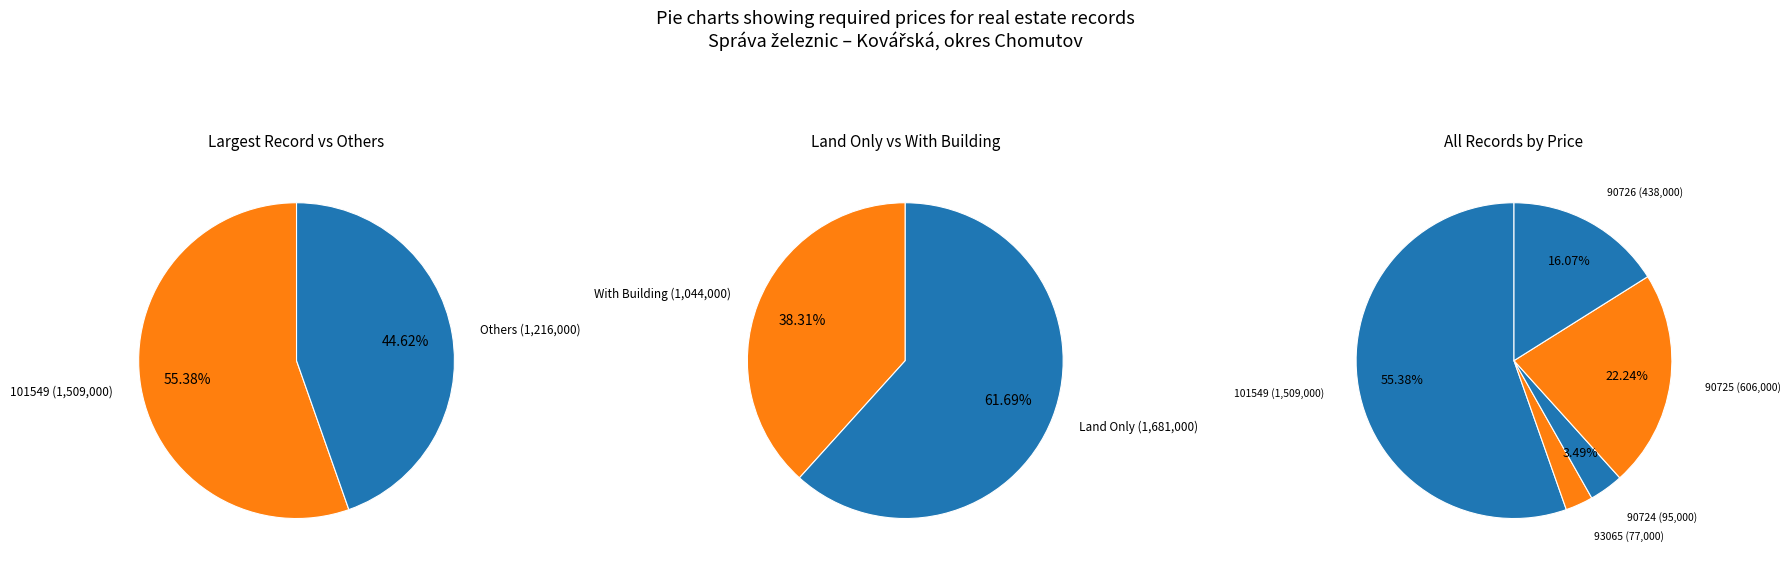

Count the number of slices in the pie.

5